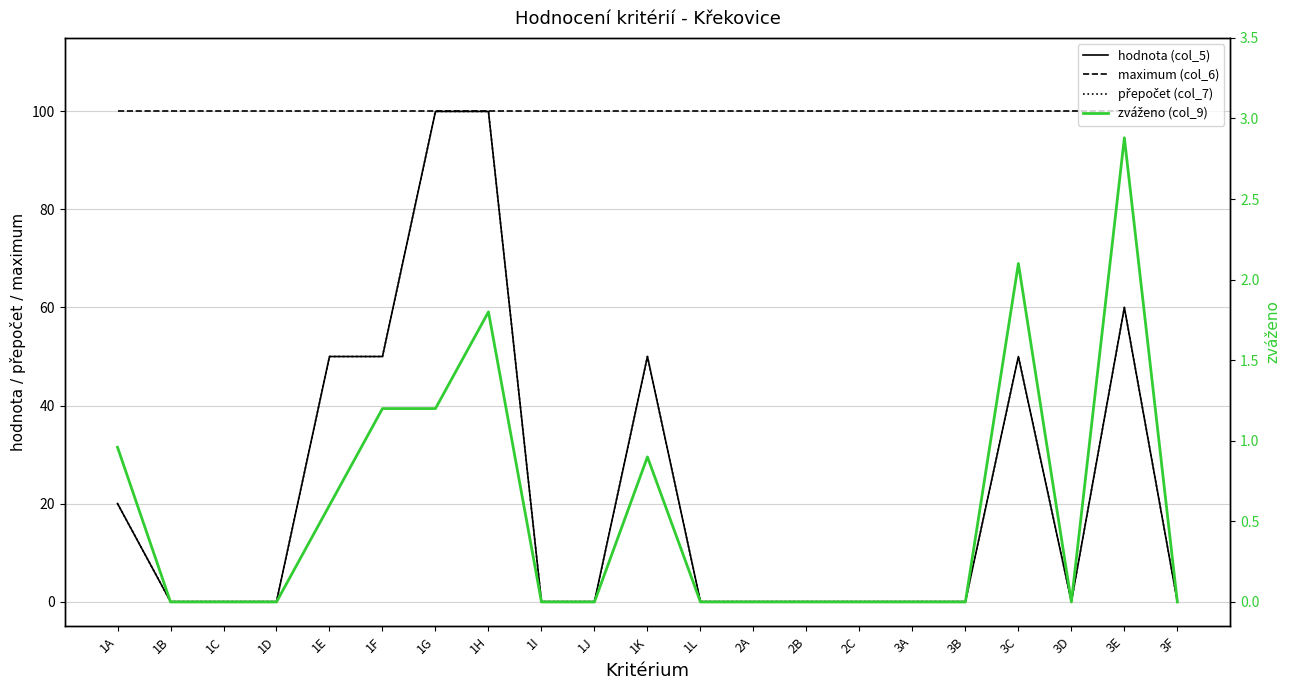

What is the difference between the second highest and second lowest values in the přepočet (col_7) series?

100.0